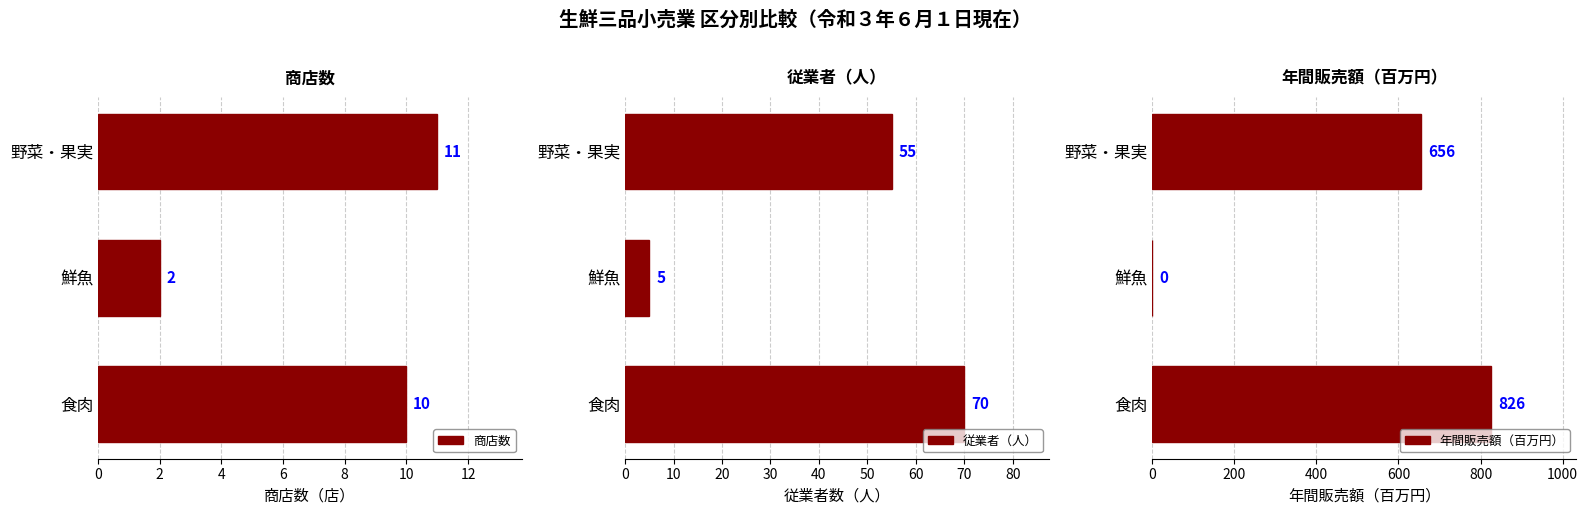

Rank the categories by 商店数 value from highest to lowest.

野菜・果実, 食肉, 鮮魚